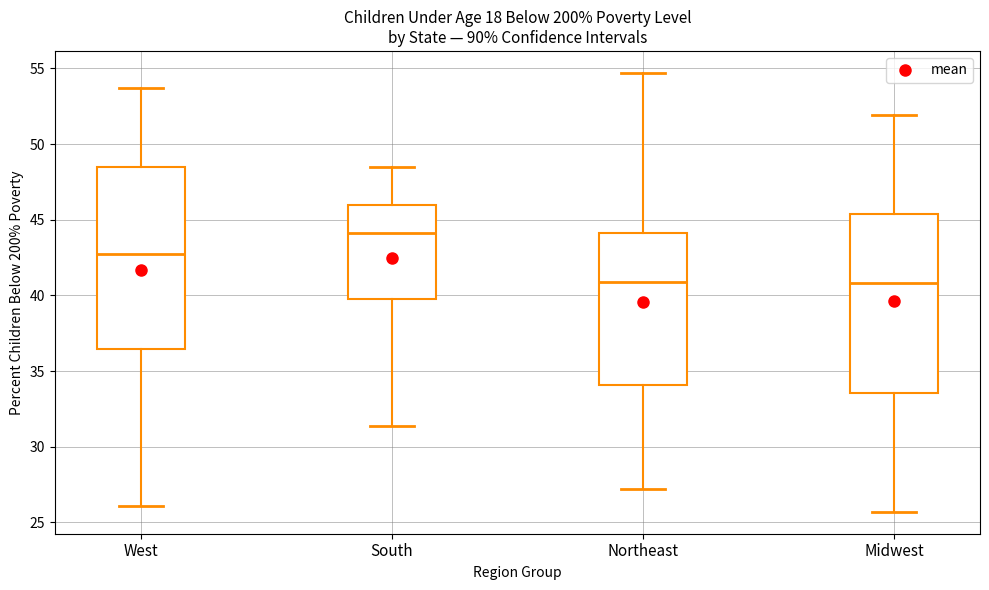

Which box's median line is the highest?

South